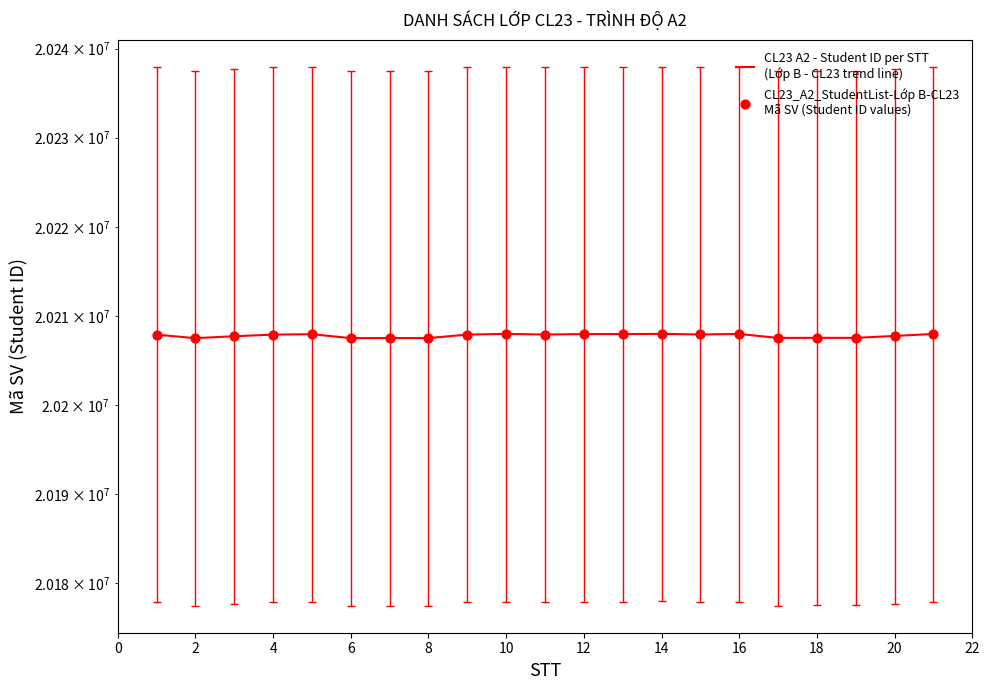

Which series has the largest Y range (max minus min)?

CL23 A2 - Student ID per STT
(Lớp B - CL23 trend line)